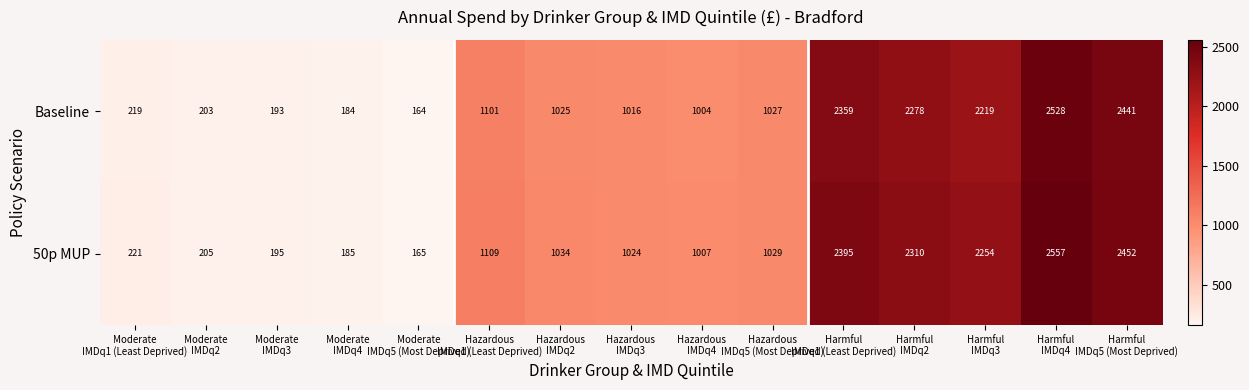

What is the sum of all 50p MUP values?

18142